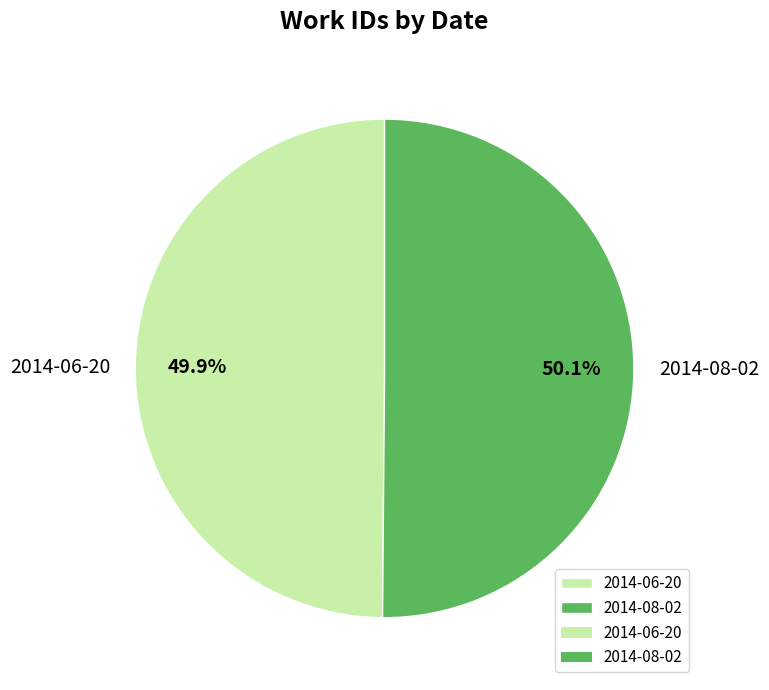

Is it true that 2014-06-20 is 50% of the pie?

True